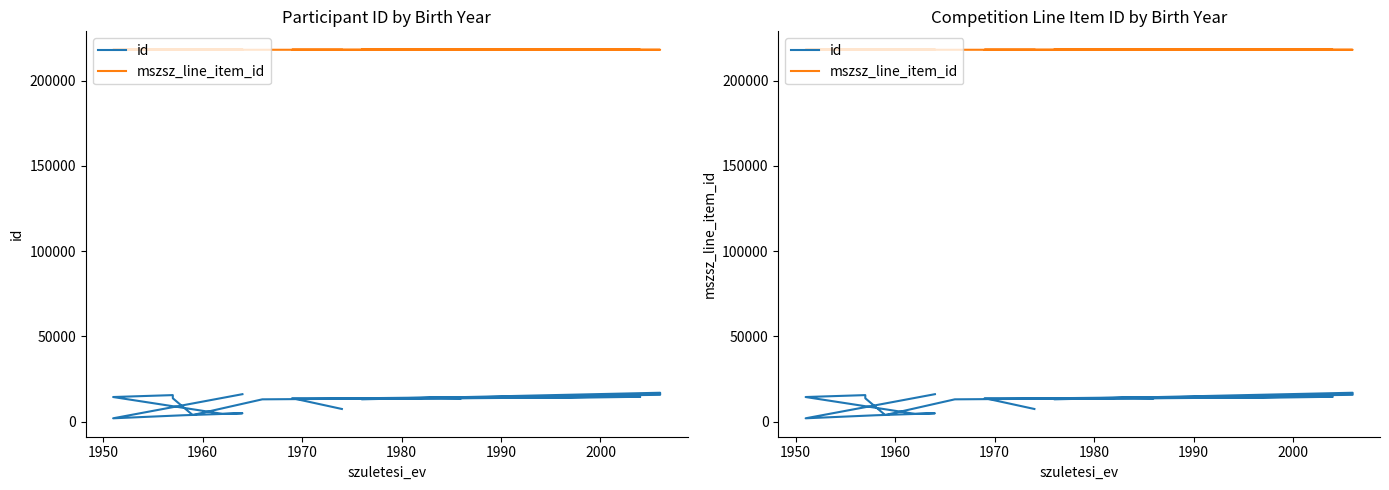

What is the difference between the highest and lowest values at 1990?

204298